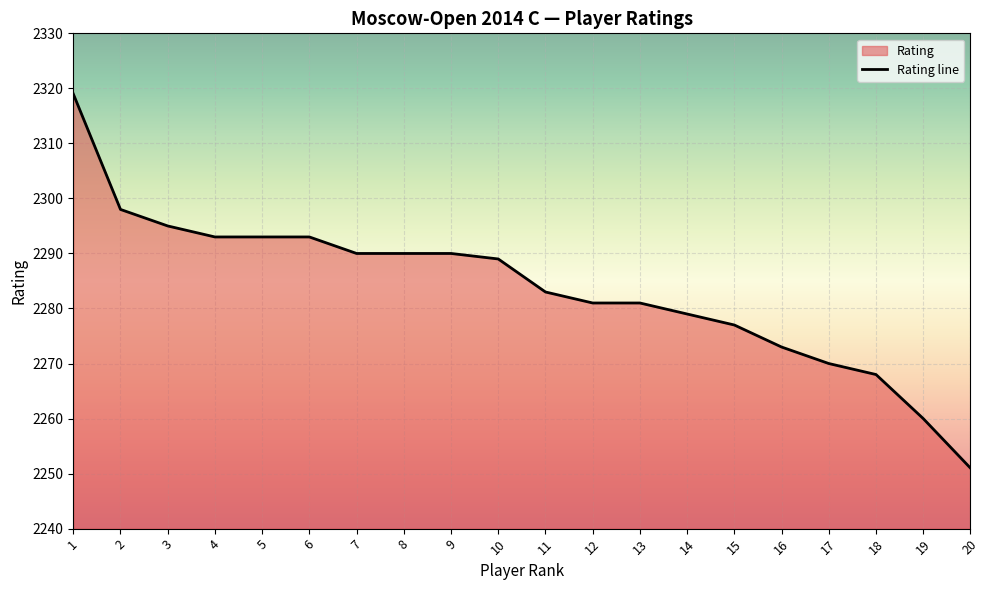

Which has a higher value, 20 or 5?

5